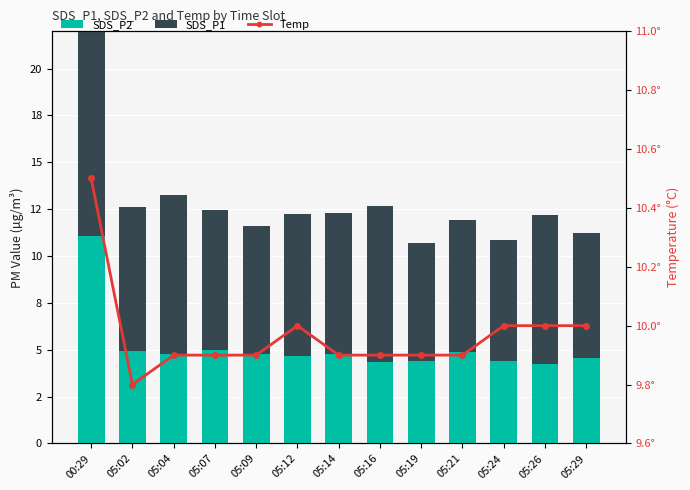

Which has a higher value, 05:21 or 05:07?

05:07